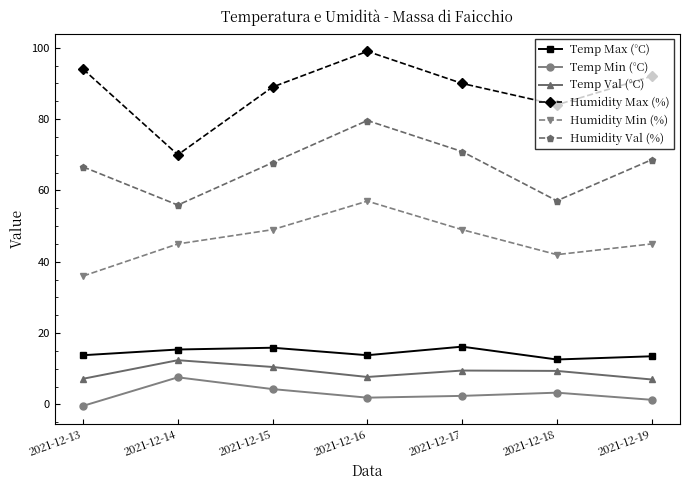

Which series has the largest range (max minus min)?

Humidity Max (%)